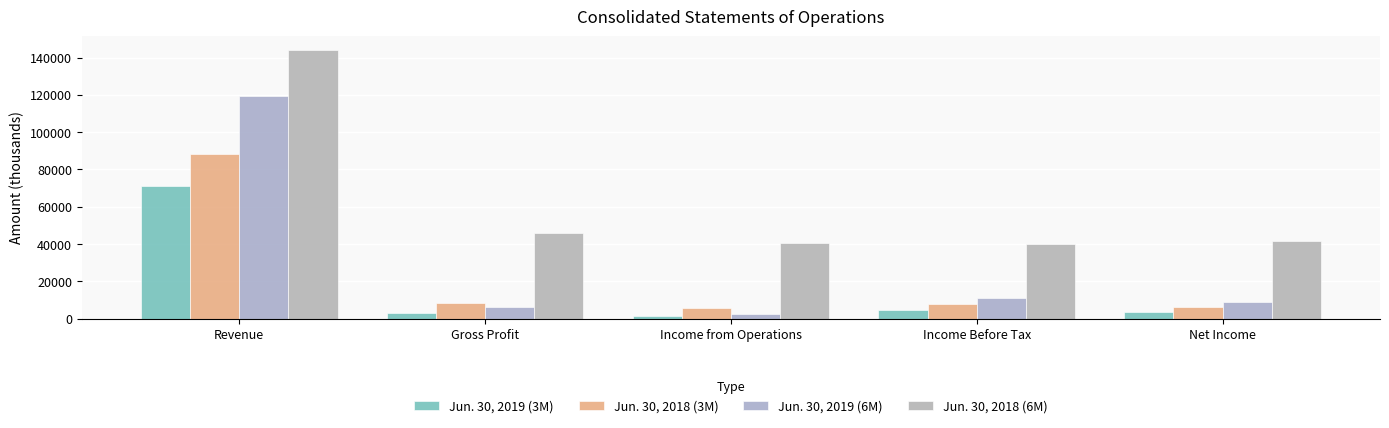

What is the spread (max minus min) of values at Revenue?

73219